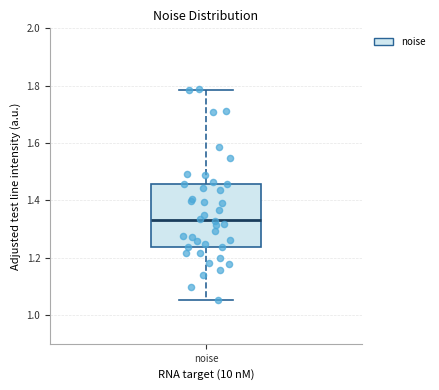

Where does the lower whisker of the box for noise end on the y-axis? The values are not printed on the chart, so give them approximately, as read against the axis.

1.06